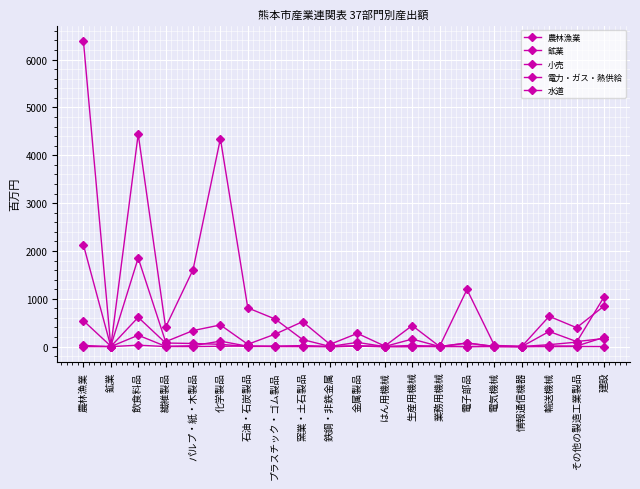

Count the number of data series in this chart.

5